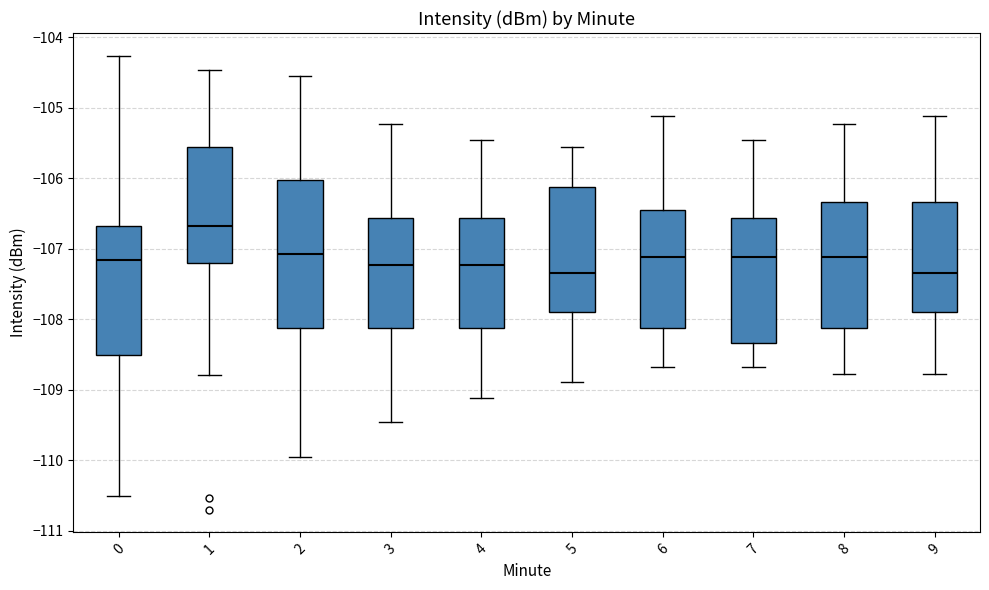

Where does the lower whisker of the box at x = 5 end on the y-axis? The values are not printed on the chart, so give them approximately, as read against the axis.

-108.9